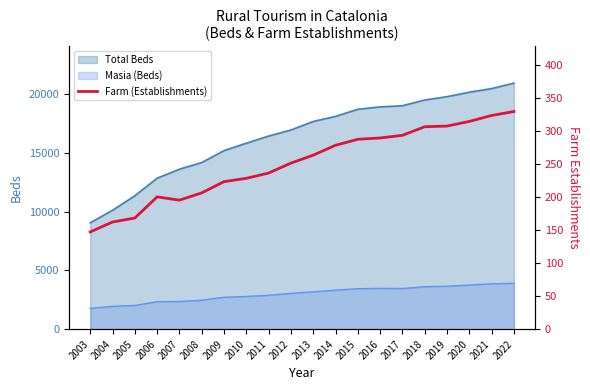

Does the chart display data point markers on the line(s)?

No